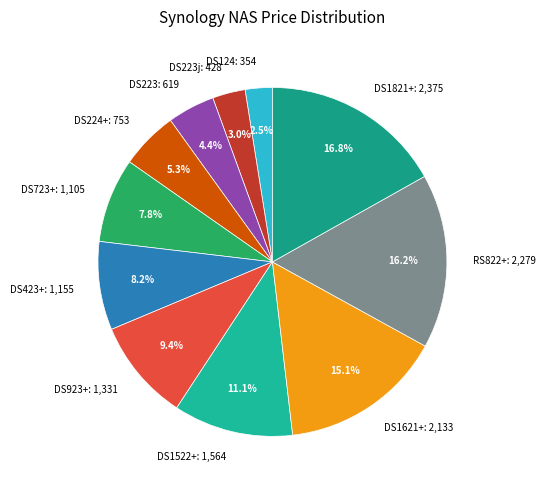

What is the ratio of the value at DS223j: 428 to the value at DS223: 619?

0.7